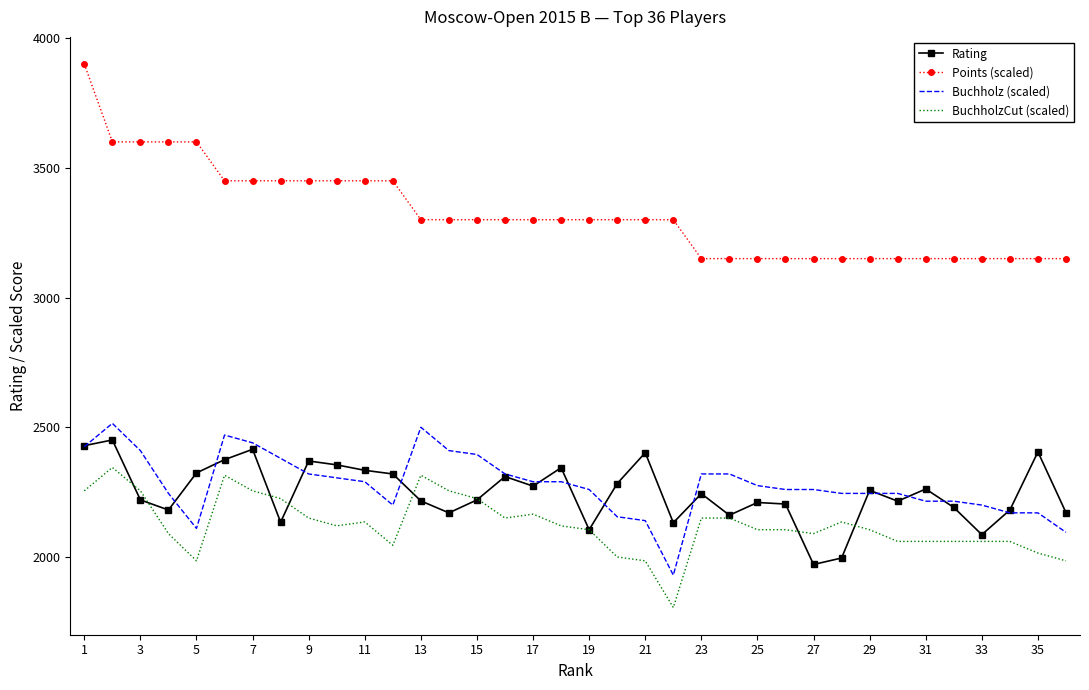

True or false: Buchholz (scaled) and Points (scaled) intersect in this chart.

False